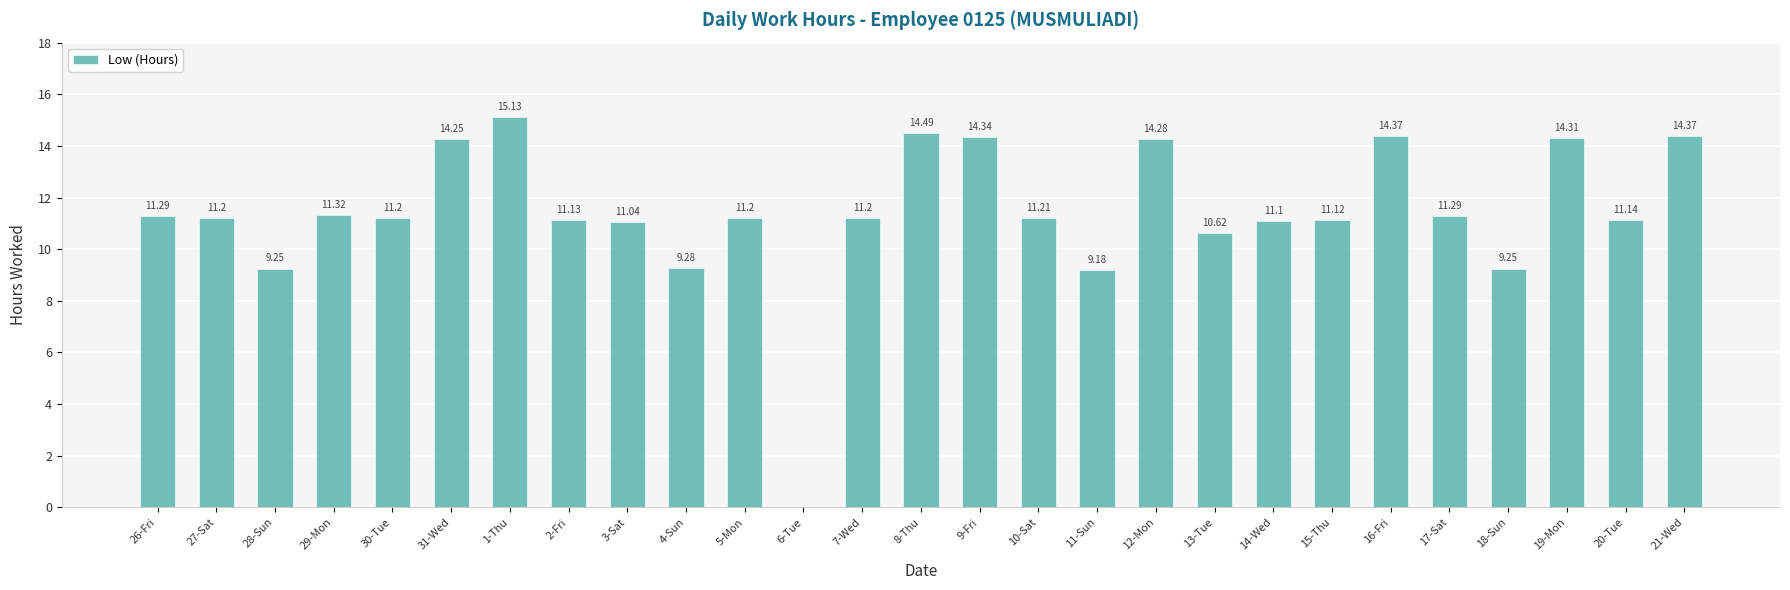

Where is the data nearest to the value 7?

11-Sun